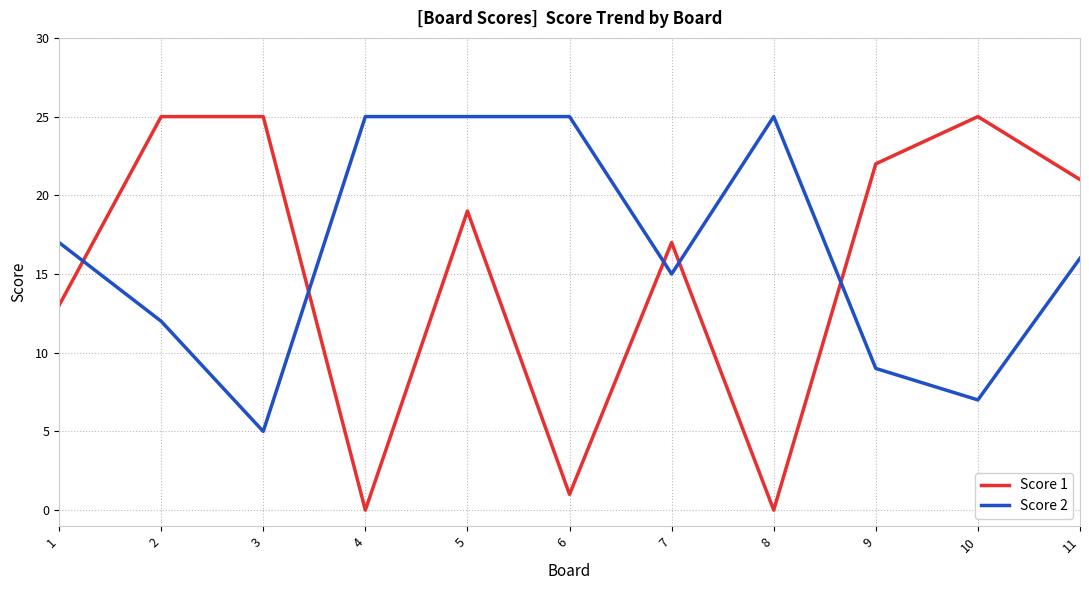

Rank the series at 2 from lowest to highest value.

Score 2, Score 1